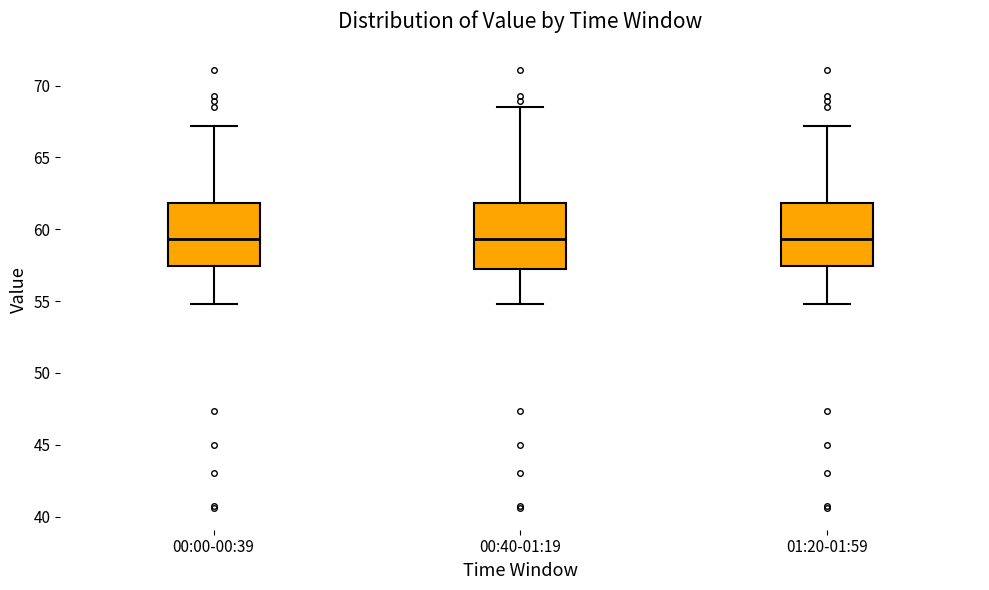

Reading left to right, transcribe this box plot: for each box, give where its median line is, the range the box spans, and where its two whiskers end, as read against the y-axis. The values are not printed on the chart, so give them approximately, as read against the axis.

00:00-00:39: median 59.5, box 57.5 to 62.0, whiskers 55.0 to 67.0
00:40-01:19: median 59.5, box 57.0 to 62.0, whiskers 55.0 to 68.5
01:20-01:59: median 59.5, box 57.5 to 62.0, whiskers 55.0 to 67.0